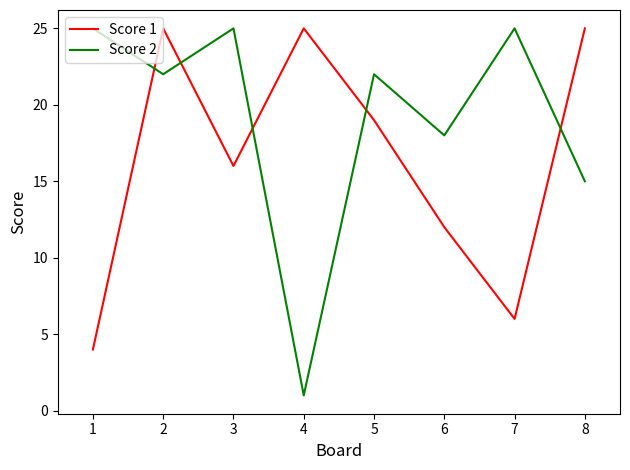

Rank the series at 6 from highest to lowest value.

Score 2, Score 1